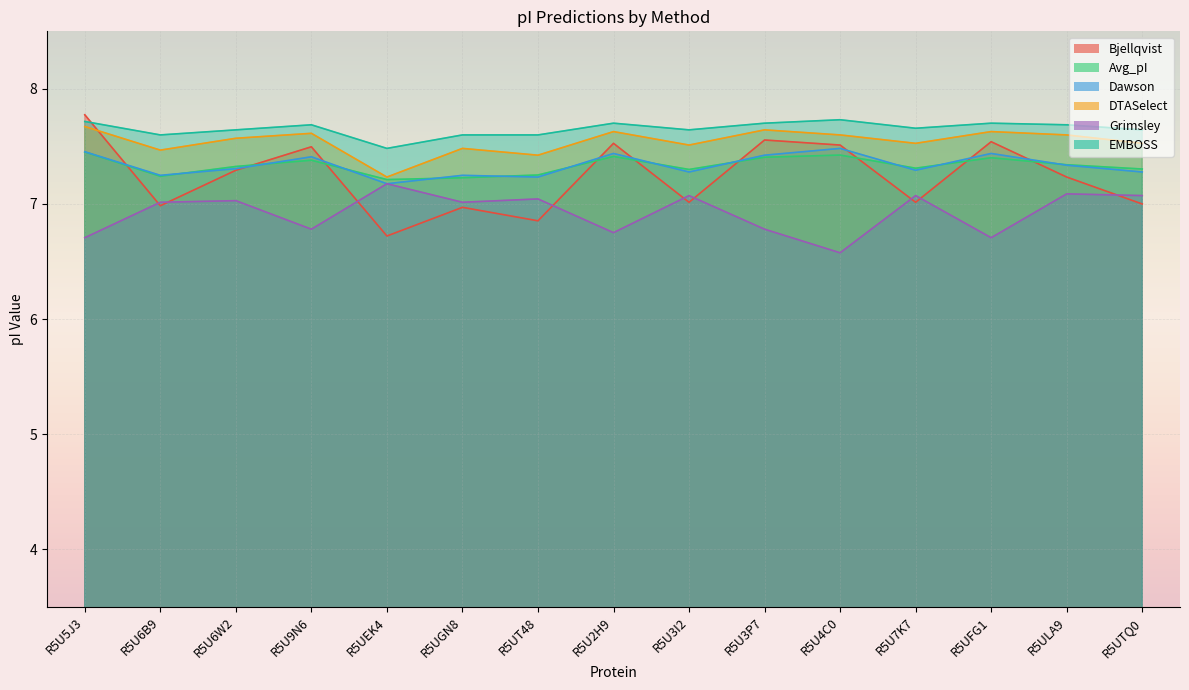

True or false: Grimsley and Dawson cross at least once.

False